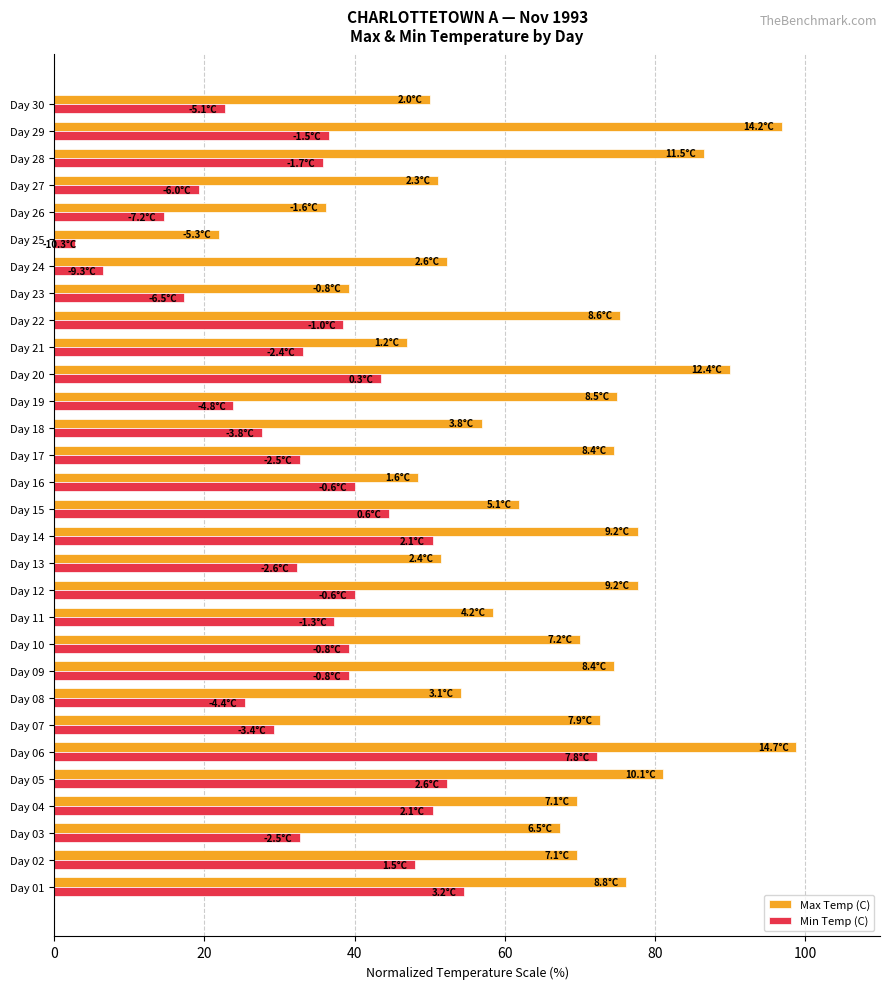

The Min Temp (C) series shows 52.3 at Day 05. True or false?

True